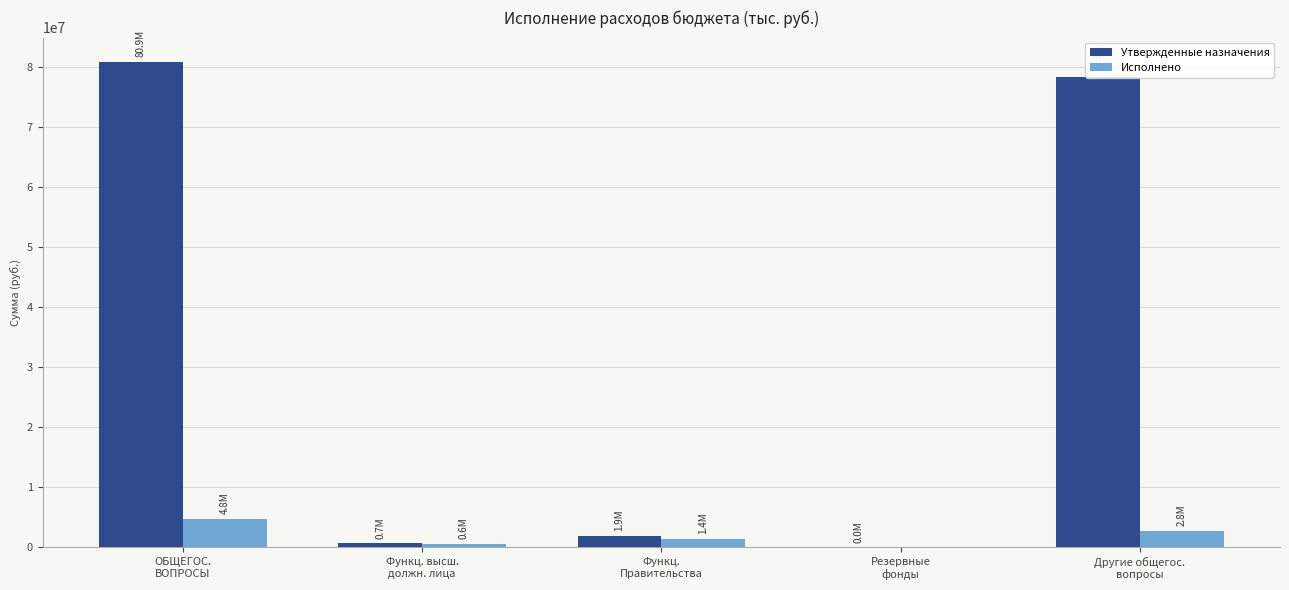

What is the maximum value for Исполнено?

4760379.9